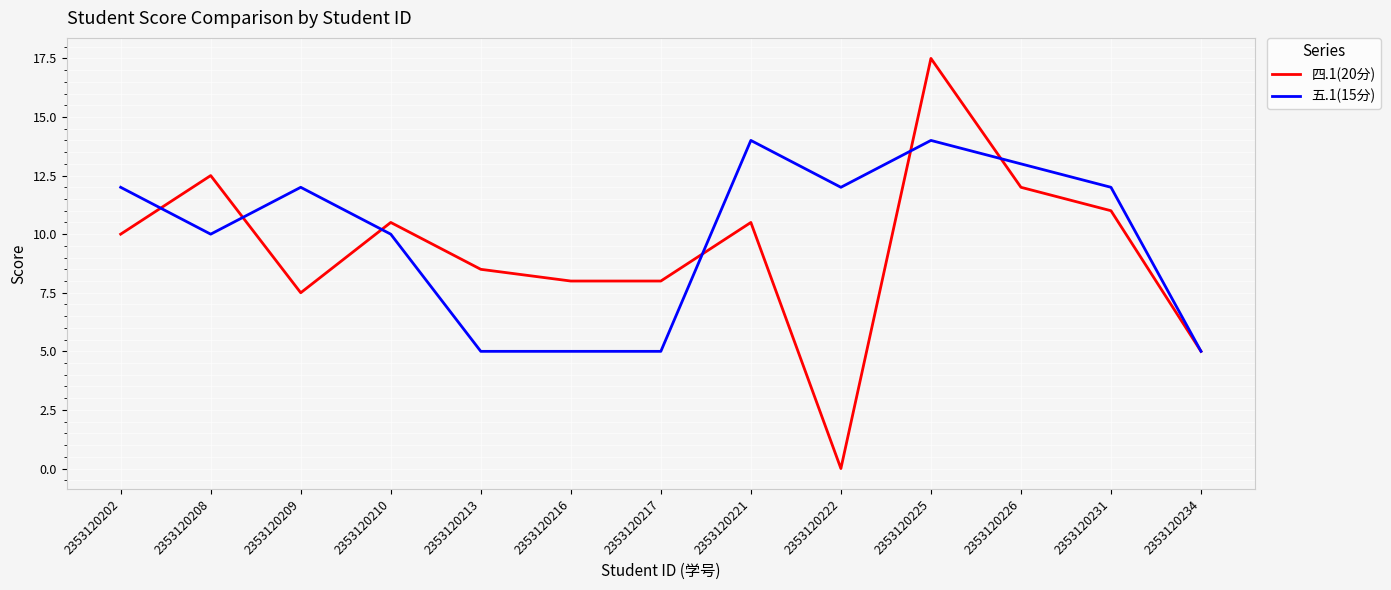

Is it true that 四.1(20分) equals 0.0 at 2353120222?

True